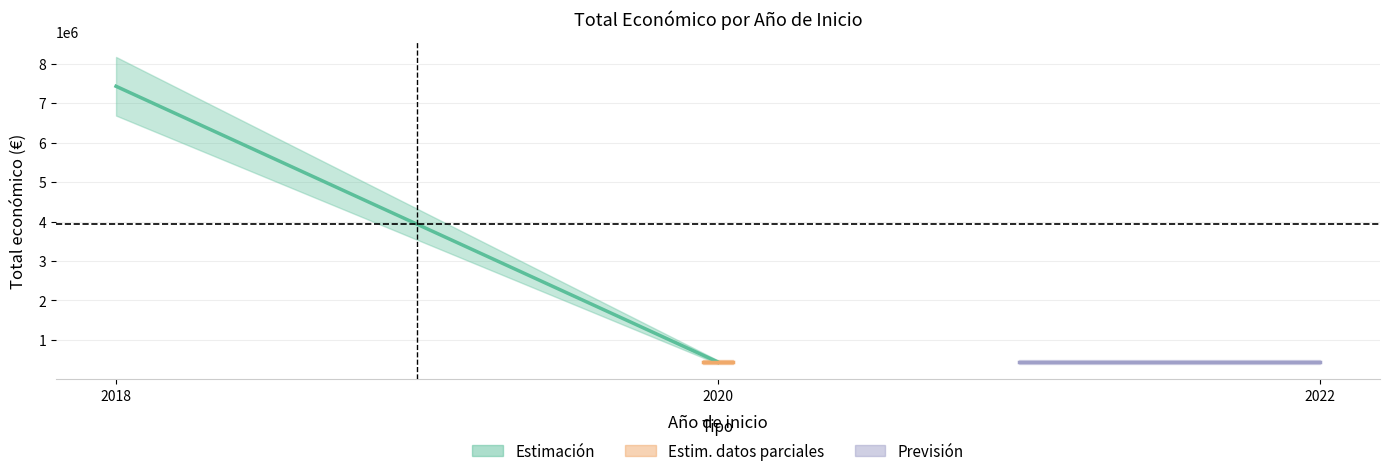

Is it true that Estimación datos parciales (2020) equals 439594 at 2018?

True